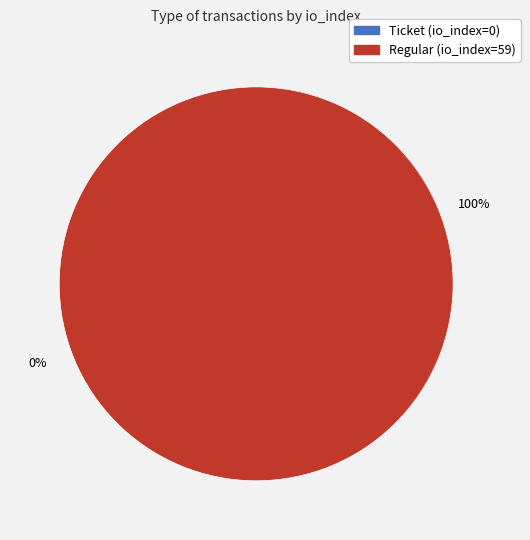

The Regular (io_index=59) slice represents 100% of the pie. True or false?

True